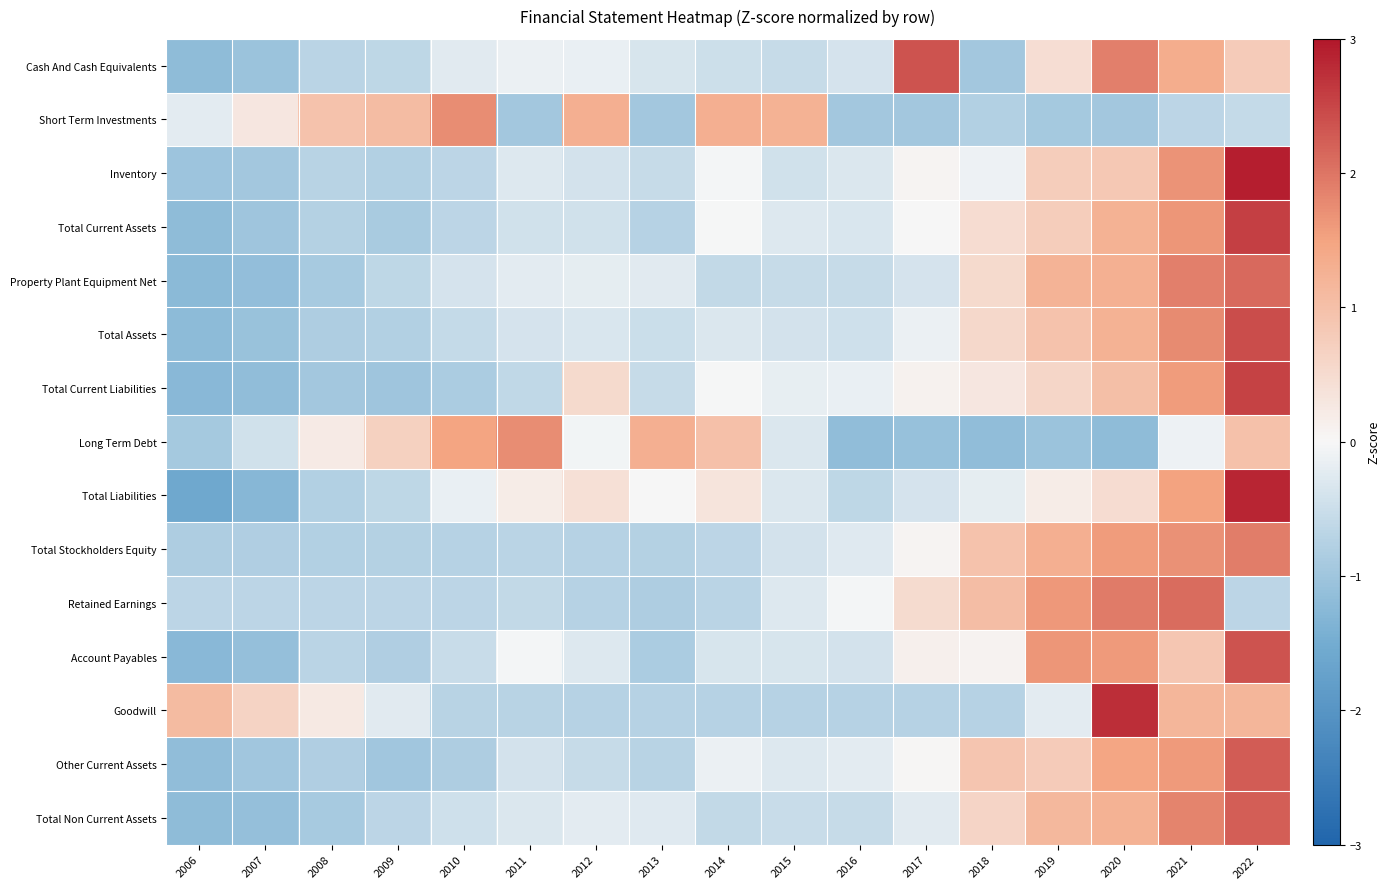

Between 2011 and 2018, which series saw the biggest shift?

Long Term Debt